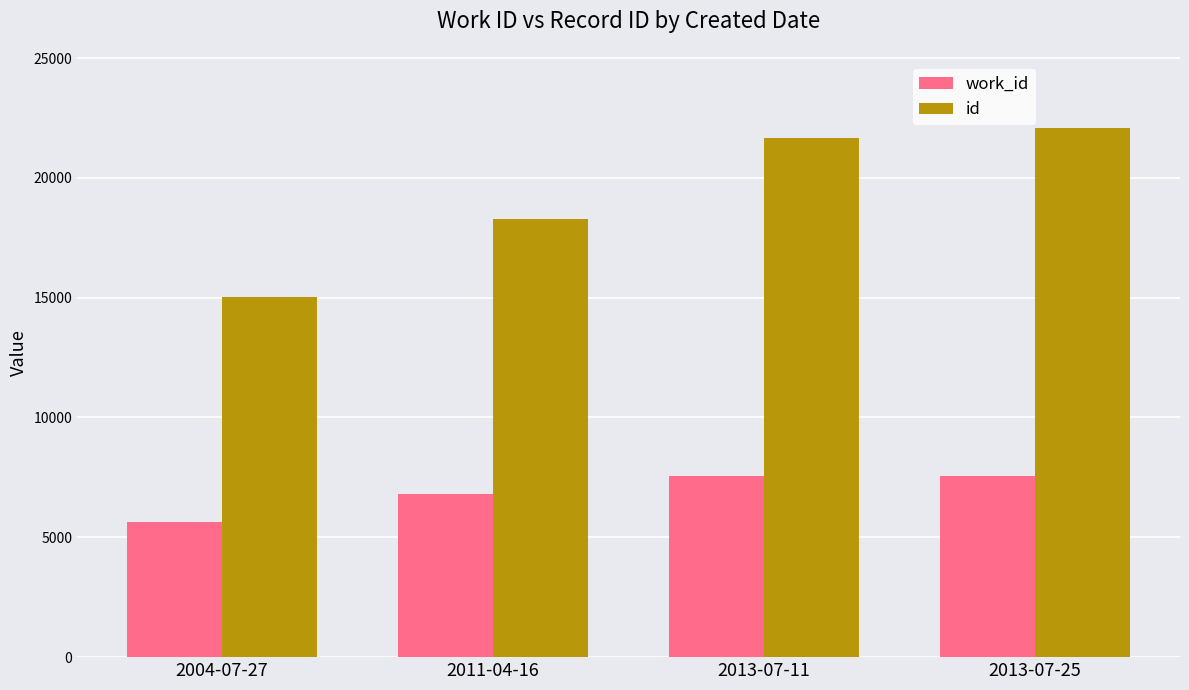

Which series has the largest total across all categories?

id